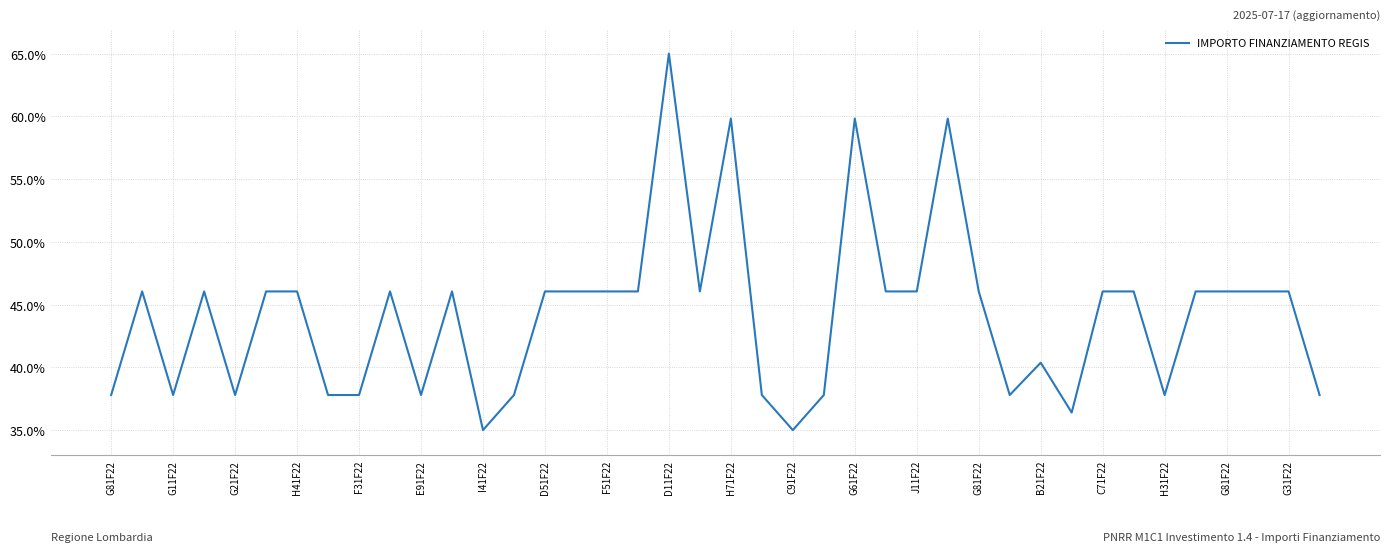

What is the maximum value shown in the chart?

65.0